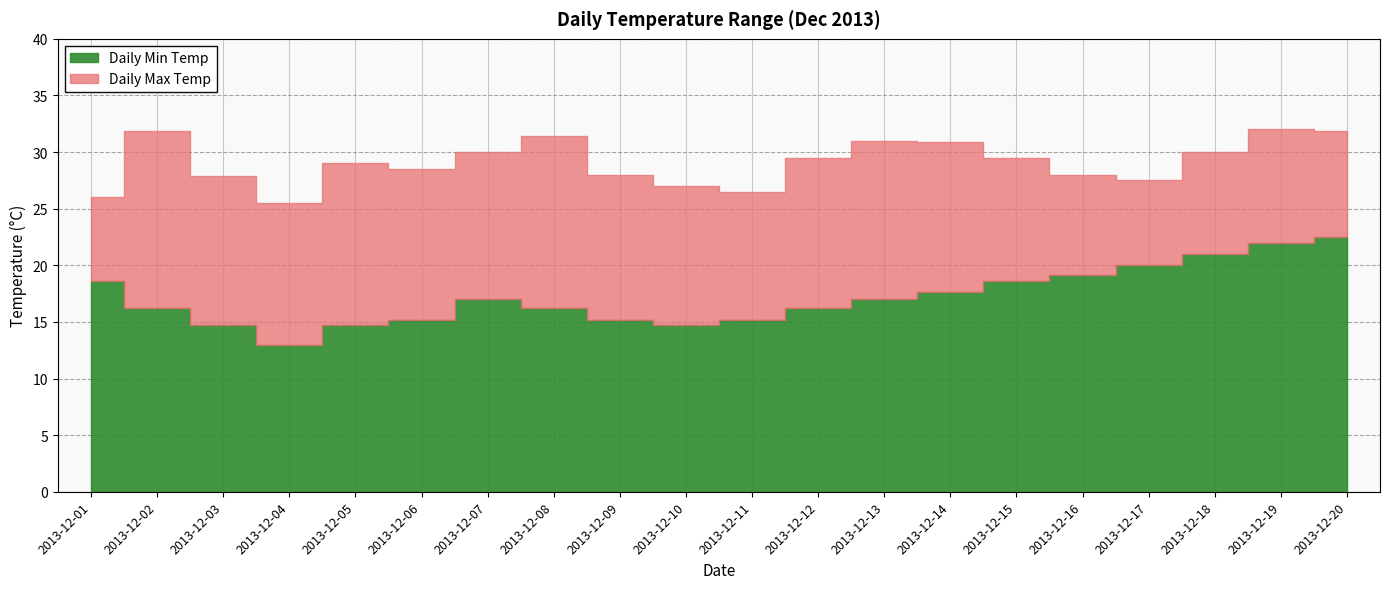

Is it true that Daily Min Temp equals 16.2 at 2013-12-02?

True